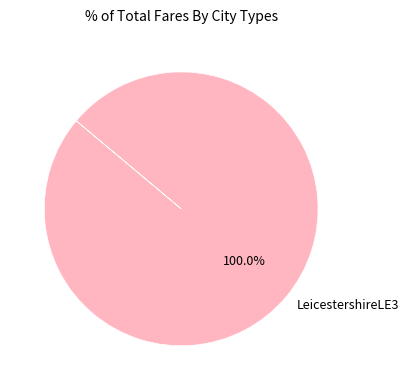

Rank the categories by value from highest to lowest.

LeicestershireLE3